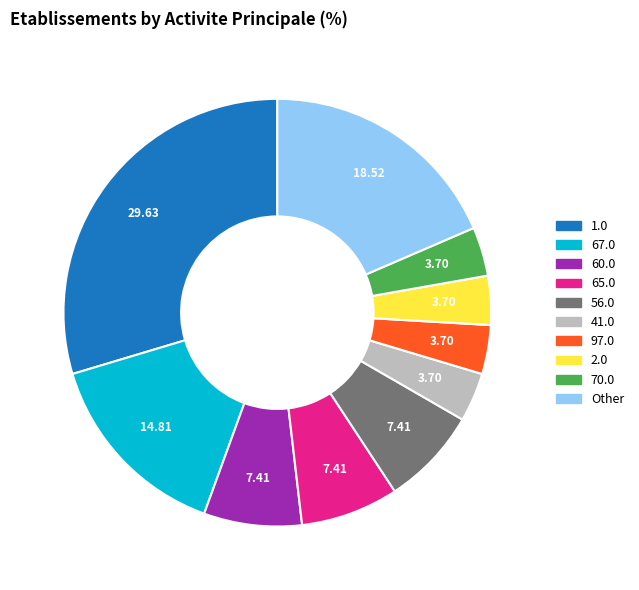

Does any single category account for the majority?

No